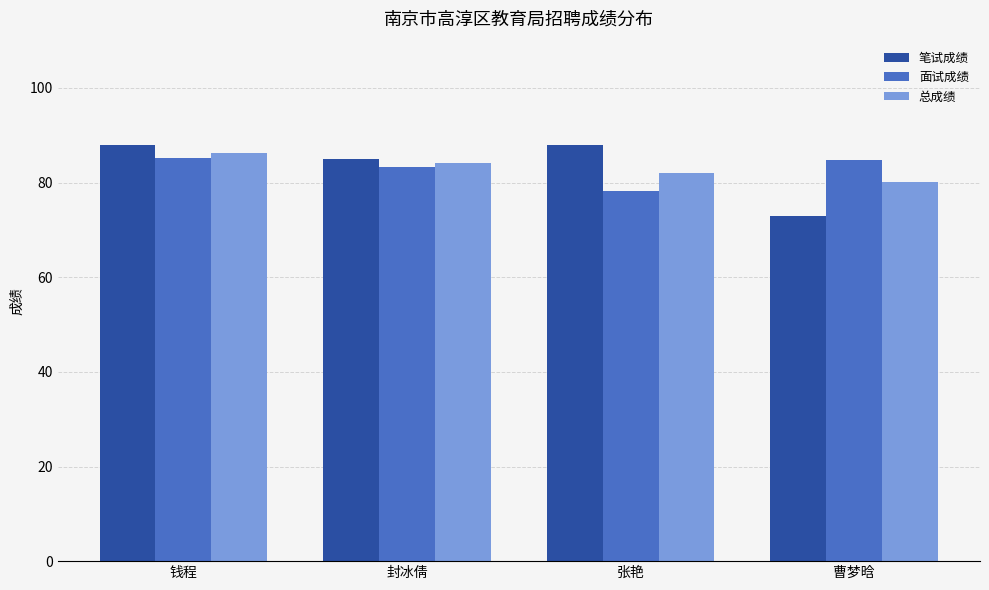

What is the difference between the maximum and minimum values in the 面试成绩 series?

7.0